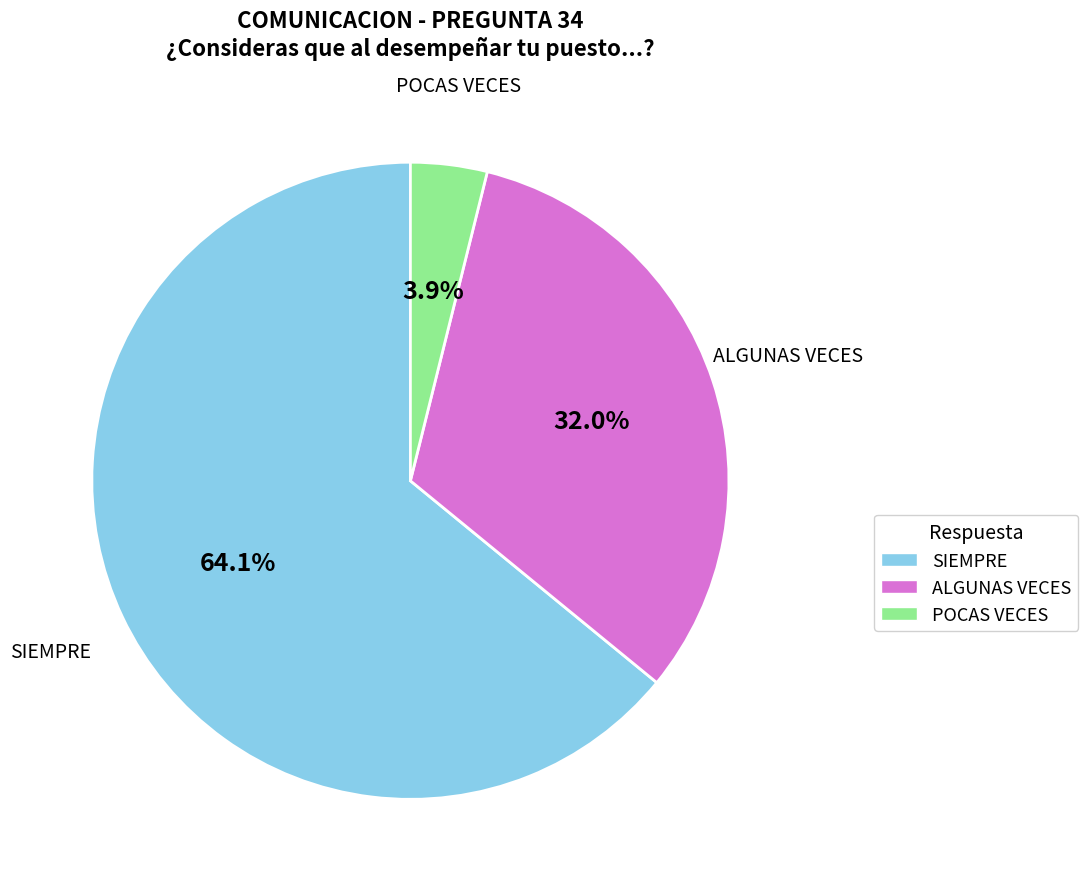

Approximately how many times larger is the value at SIEMPRE compared to ALGUNAS VECES?

2.0